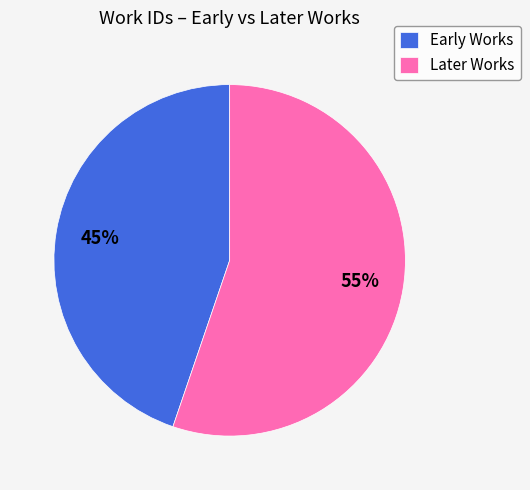

Rank the categories by value from lowest to highest.

Early Works, Later Works